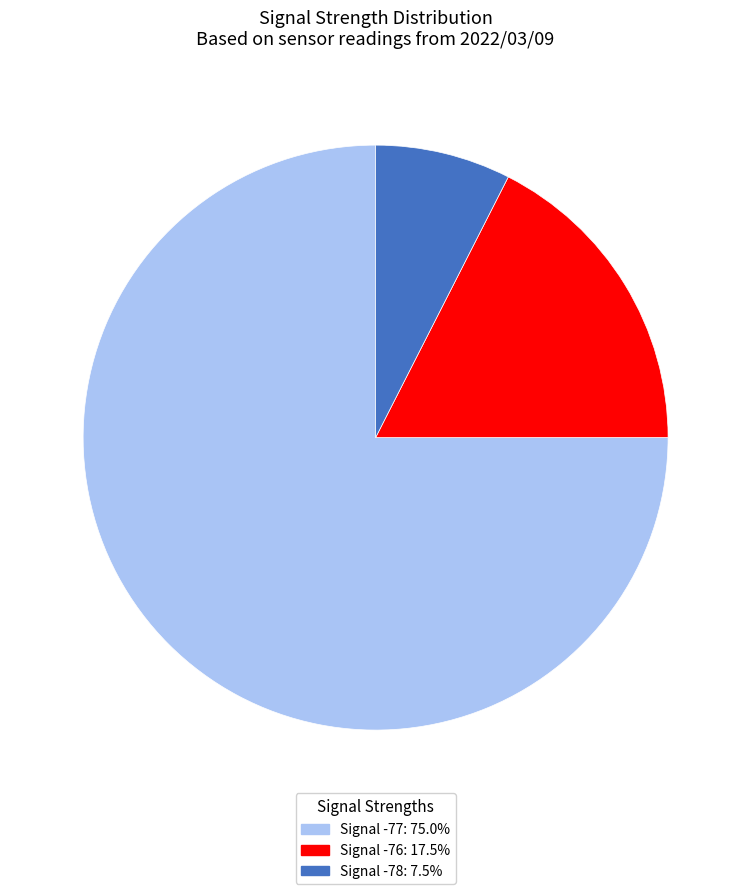

Does any single category account for the majority?

Yes